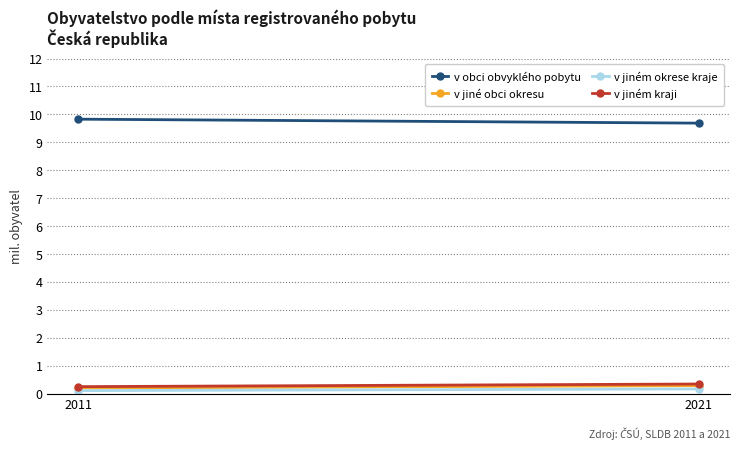

How many lines are shown in the chart?

4